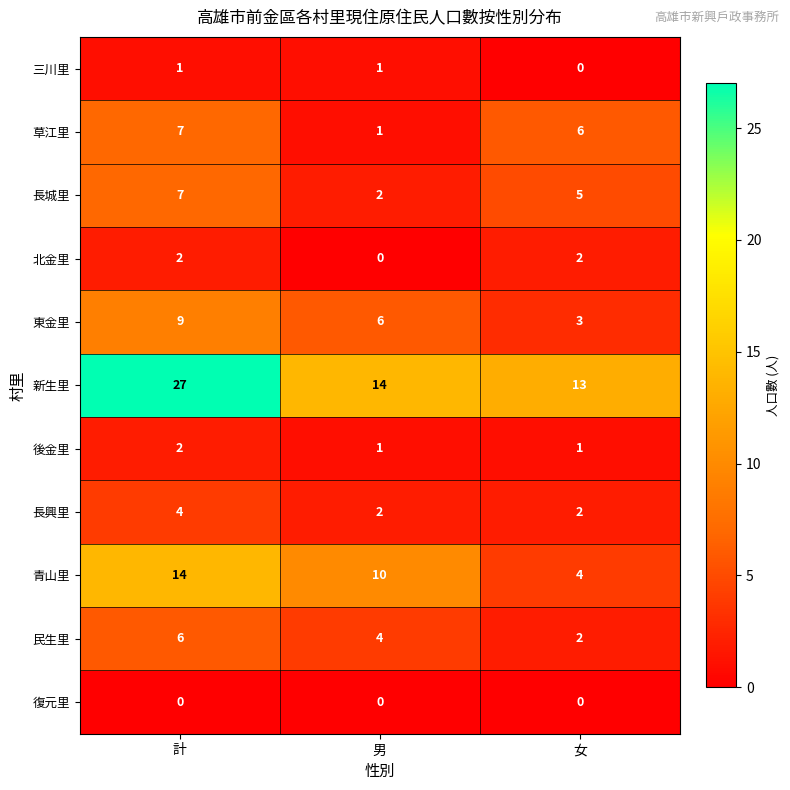

What is the sum of the 東金里 values at 女 and 男?

9